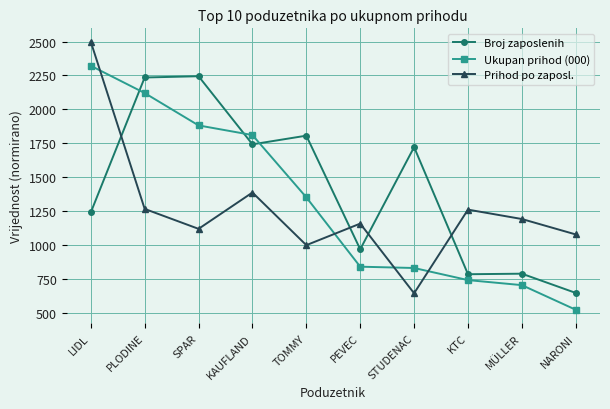

Is the value of Broj zaposlenih at TOMMY greater than the value of Ukupan prihod (000) at STUDENAC?

Yes